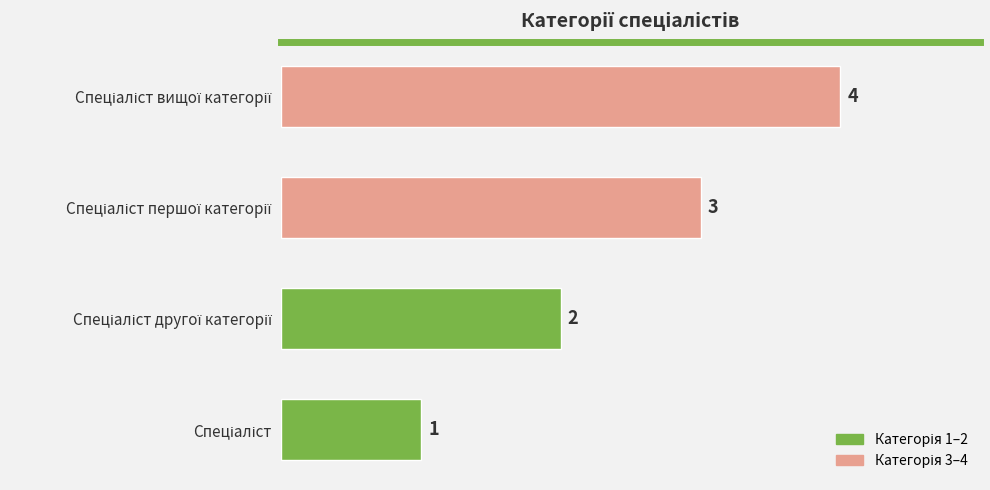

How many values are between 2 and 4?

3